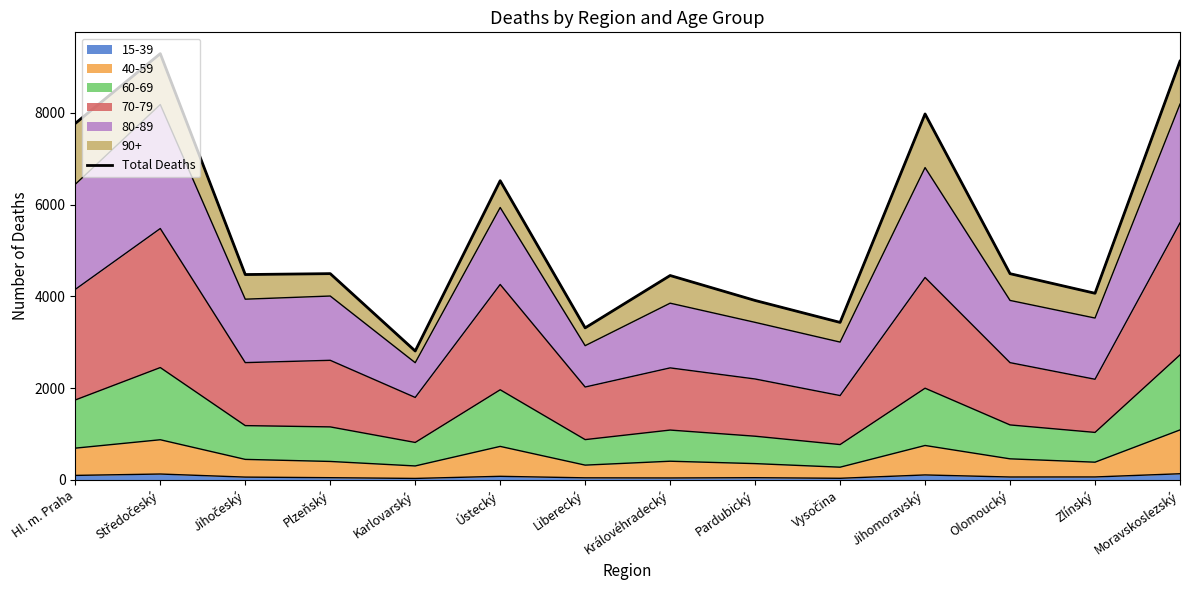

What is the value of the 14th point from the left?

9123